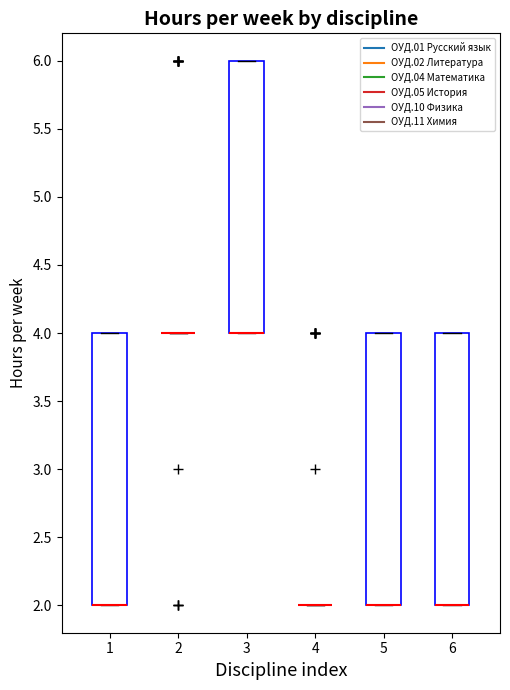

Reading left to right, transcribe this box plot: for each box, give where its median line is, the range the box spans, and where its two whiskers end, as read against the y-axis. The values are not printed on the chart, so give them approximately, as read against the axis.

1: median 2 (drawn on the box's lower edge), box 2 to 4, whiskers 2 to 4
2: box collapsed to a line at 4, whiskers 4 to 4
3: median 4 (drawn on the box's lower edge), box 4 to 6, whiskers 4 to 6
4: box collapsed to a line at 2, whiskers 2 to 2
5: median 2 (drawn on the box's lower edge), box 2 to 4, whiskers 2 to 4
6: median 2 (drawn on the box's lower edge), box 2 to 4, whiskers 2 to 4